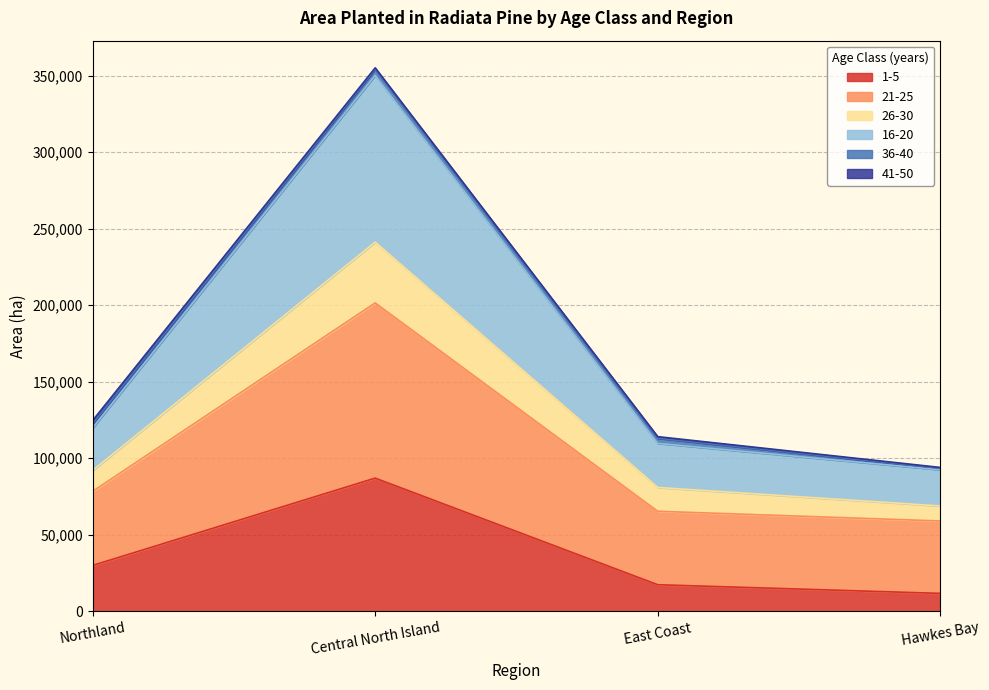

Rank the categories by 1-5 value from lowest to highest.

Hawkes Bay, East Coast, Northland, Central North Island